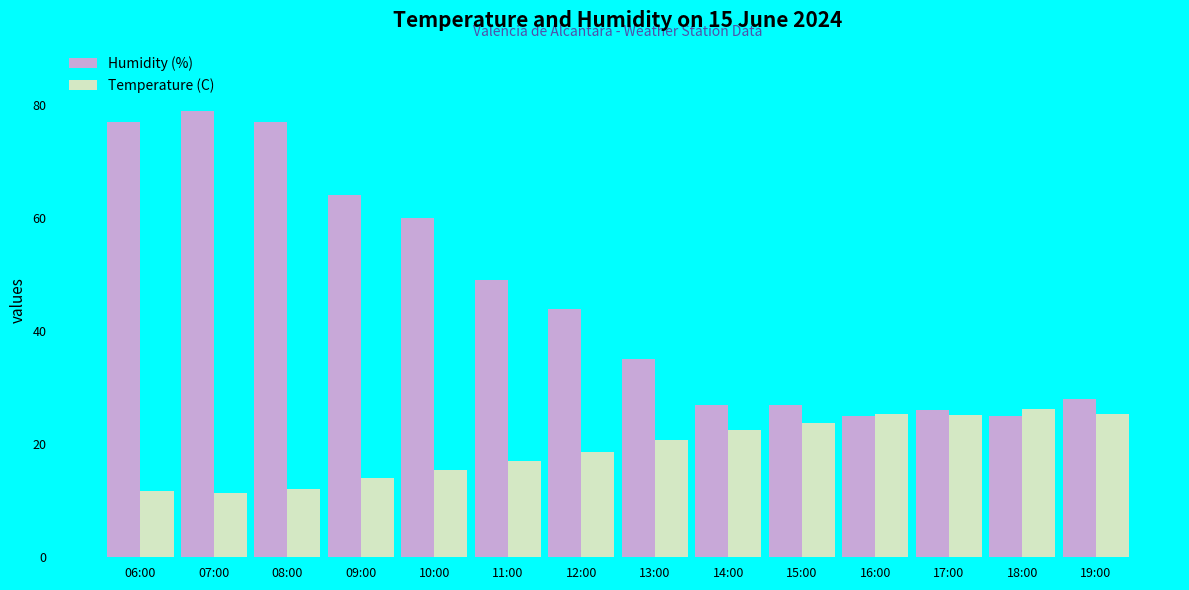

How many bars are there in total?

28